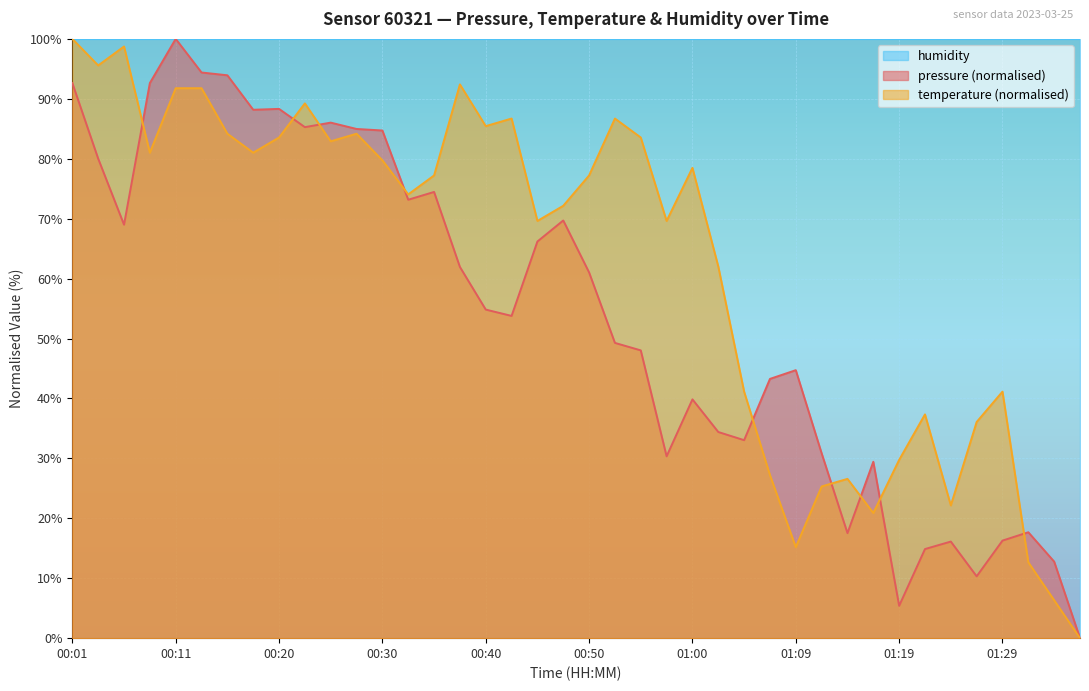

Between 01:12 and 01:26, which series saw the biggest shift?

pressure